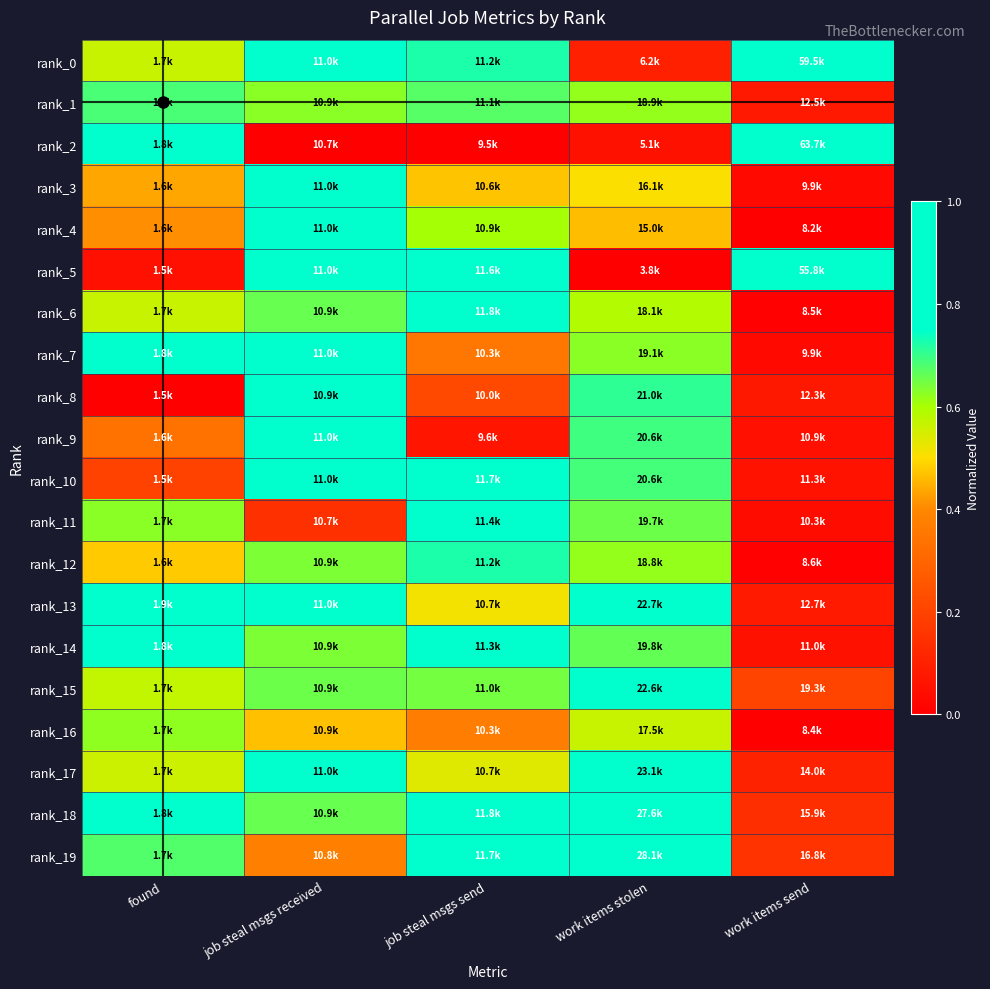

What is the difference between the highest and lowest values at work items stolen?

1.0